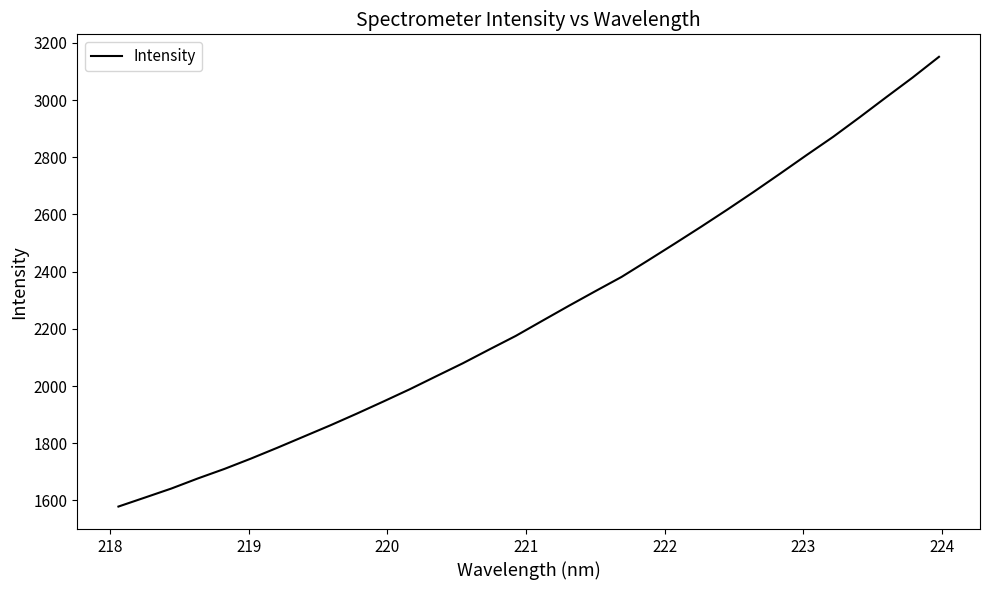

True or false: the data has more than 2 interior local peaks.

False